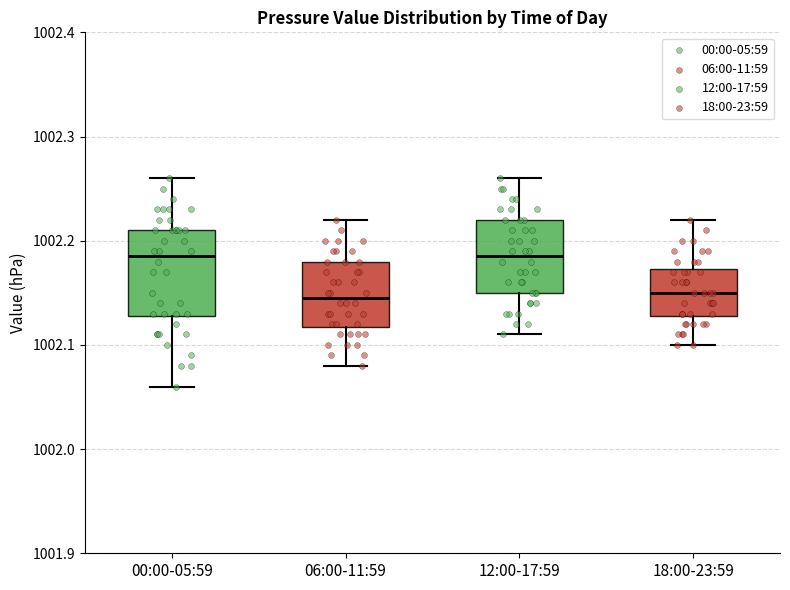

Where is the lower edge of the box for 06:00-11:59 on the y-axis? The values are not printed on the chart, so give them approximately, as read against the axis.

1002.12